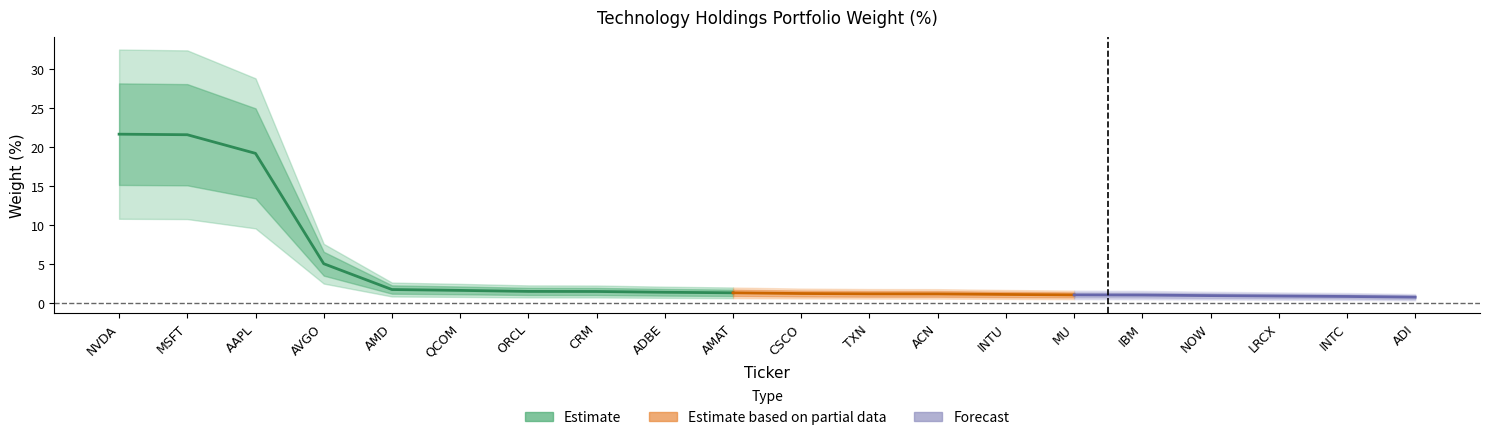

True or false: the data shows 3.3 at AVGO.

False